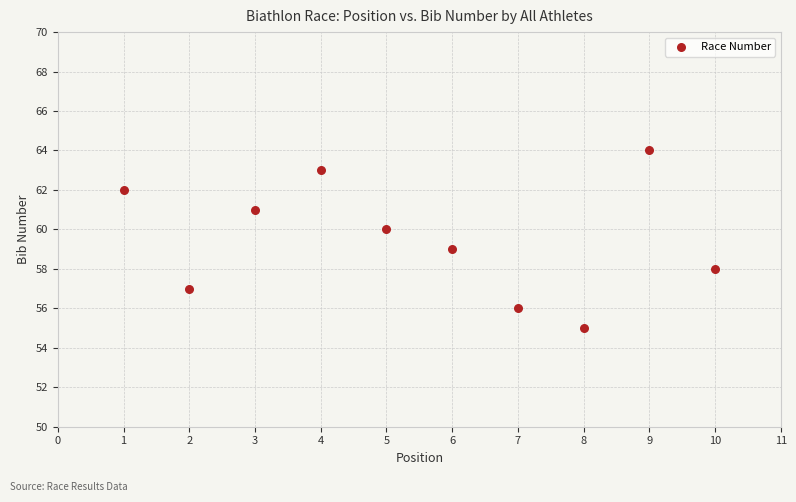

What is the range of X values (max minus min)?

9